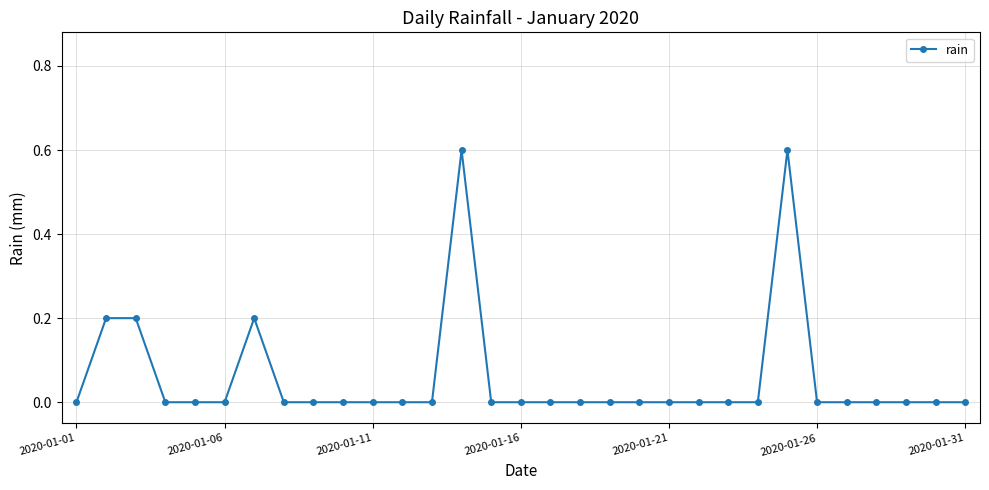

What is the greatest value displayed?

0.6